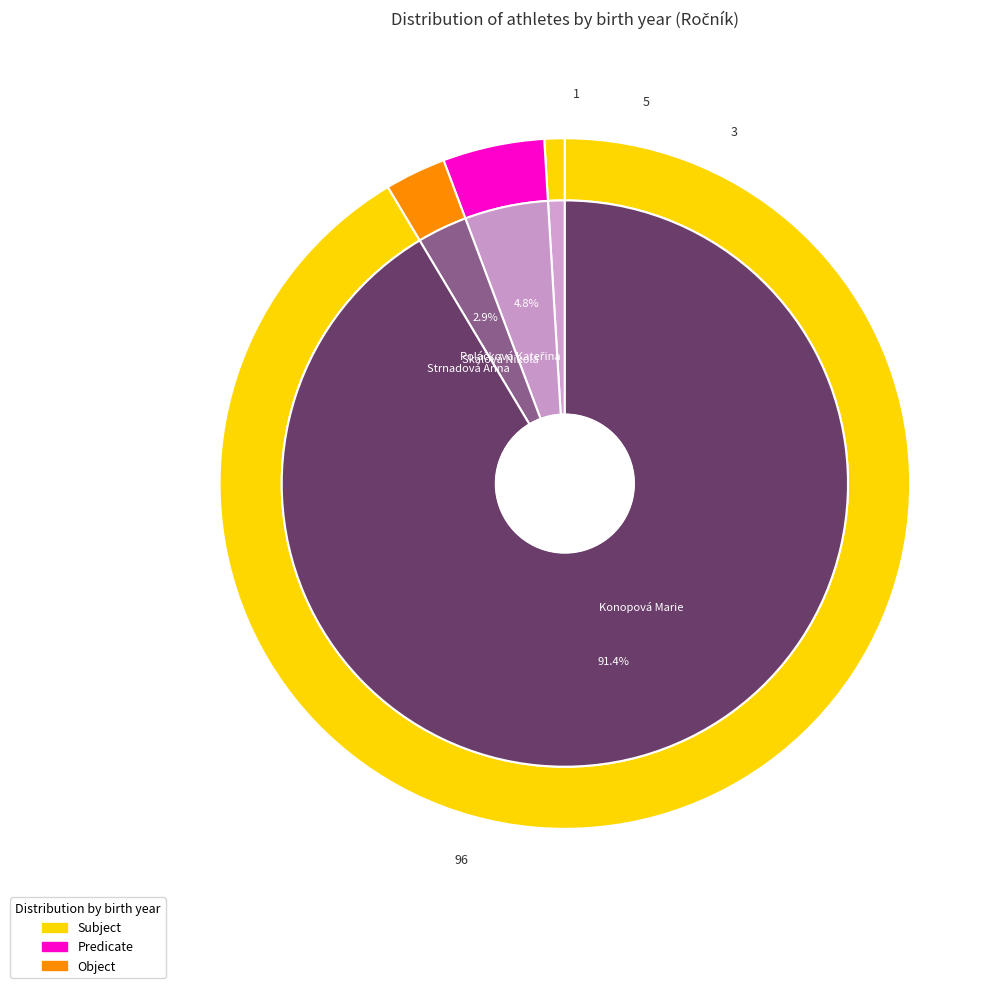

Does Konopová Marie account for over 50% of the chart?

Yes